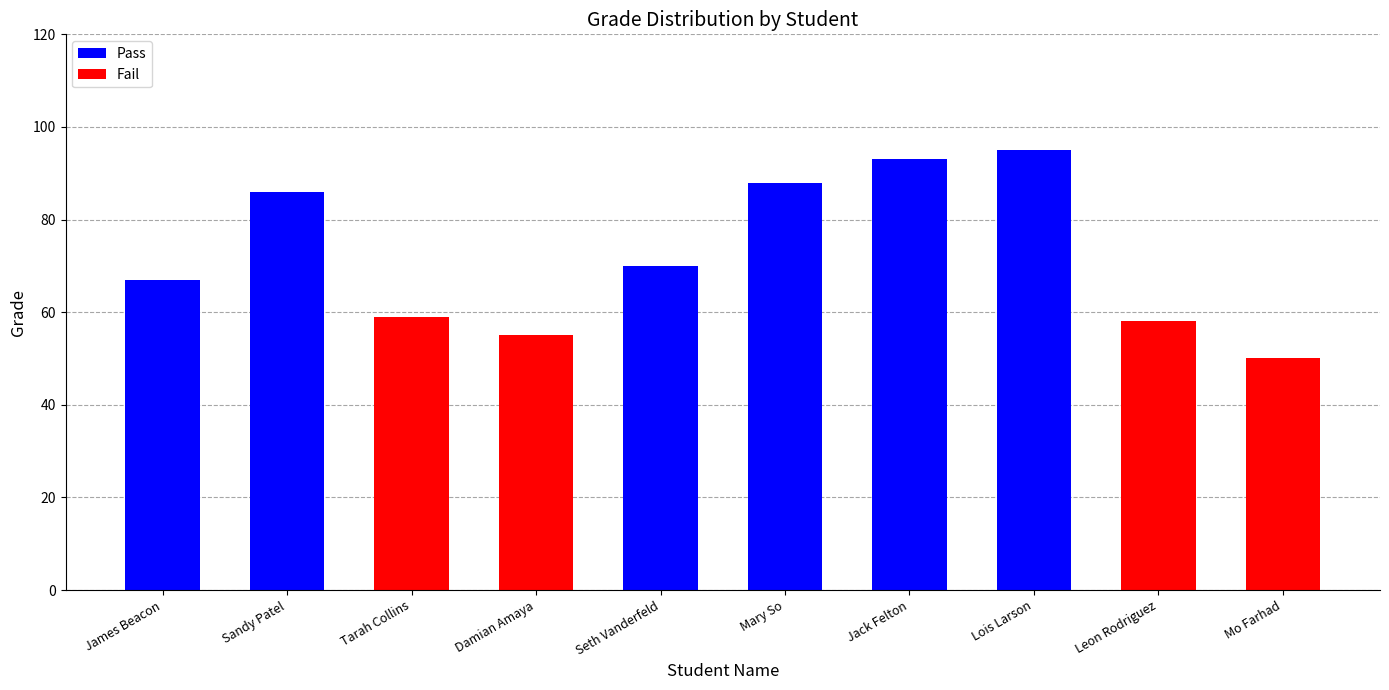

Does the chart contain stacked bars?

Yes